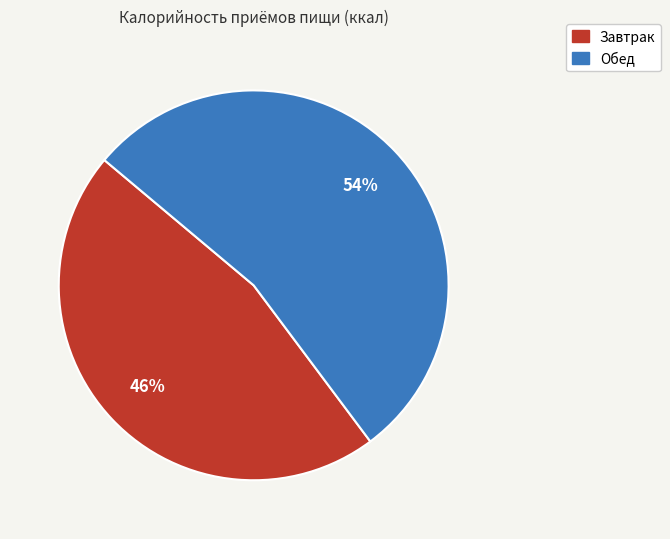

What is the largest slice in the pie chart?

Обед